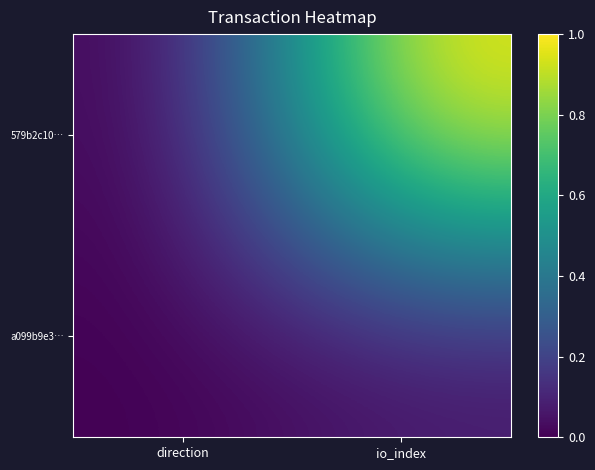

Which series has the largest range (max minus min)?

579b2c10…